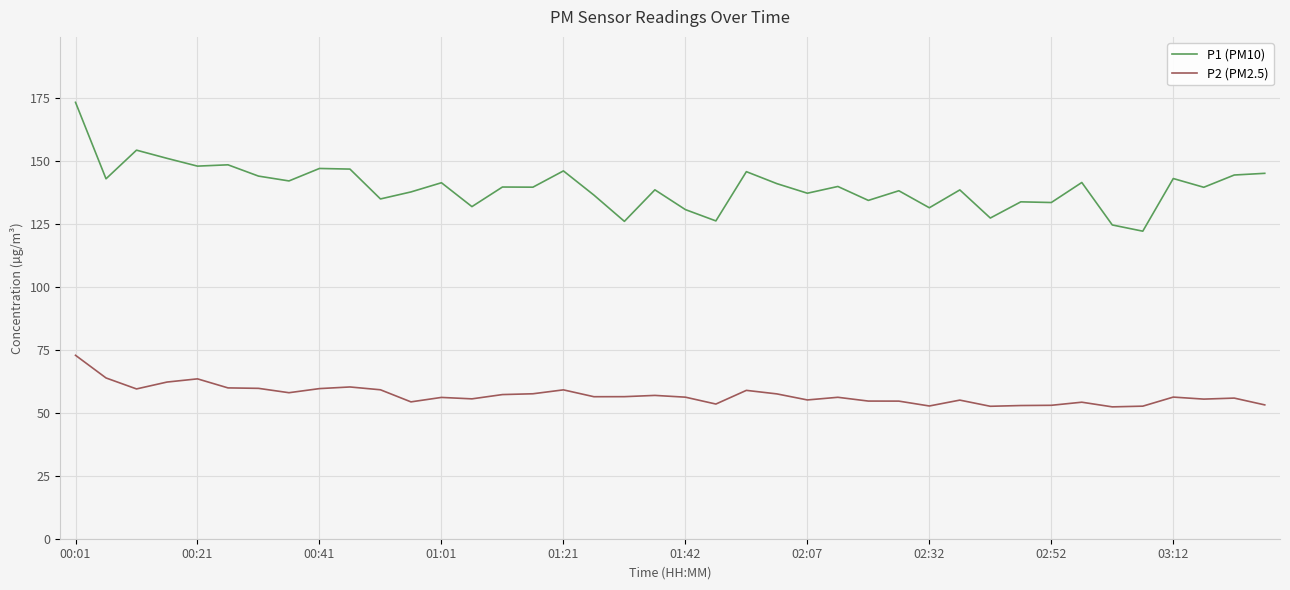

What is the minimum value shown in the chart?

52.4